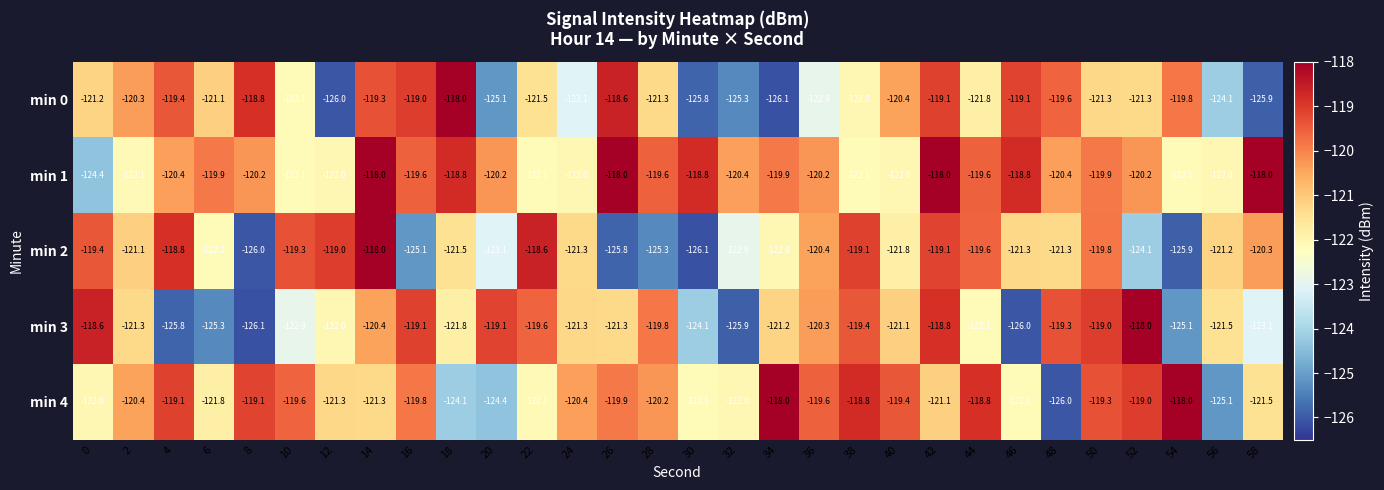

Is the value of min 1 at 46 greater than the value of min 3 at 30?

Yes